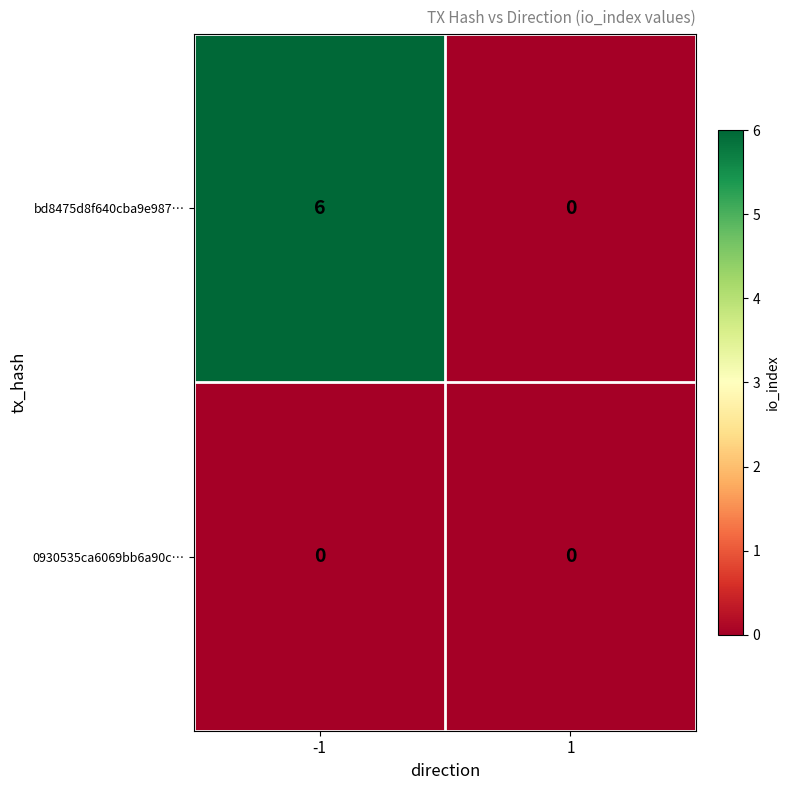

Reading left to right, transcribe all the data shown in this chart.

bd8475d8f640cba9e987…: 6	0
0930535ca6069bb6a90c…: 0	0